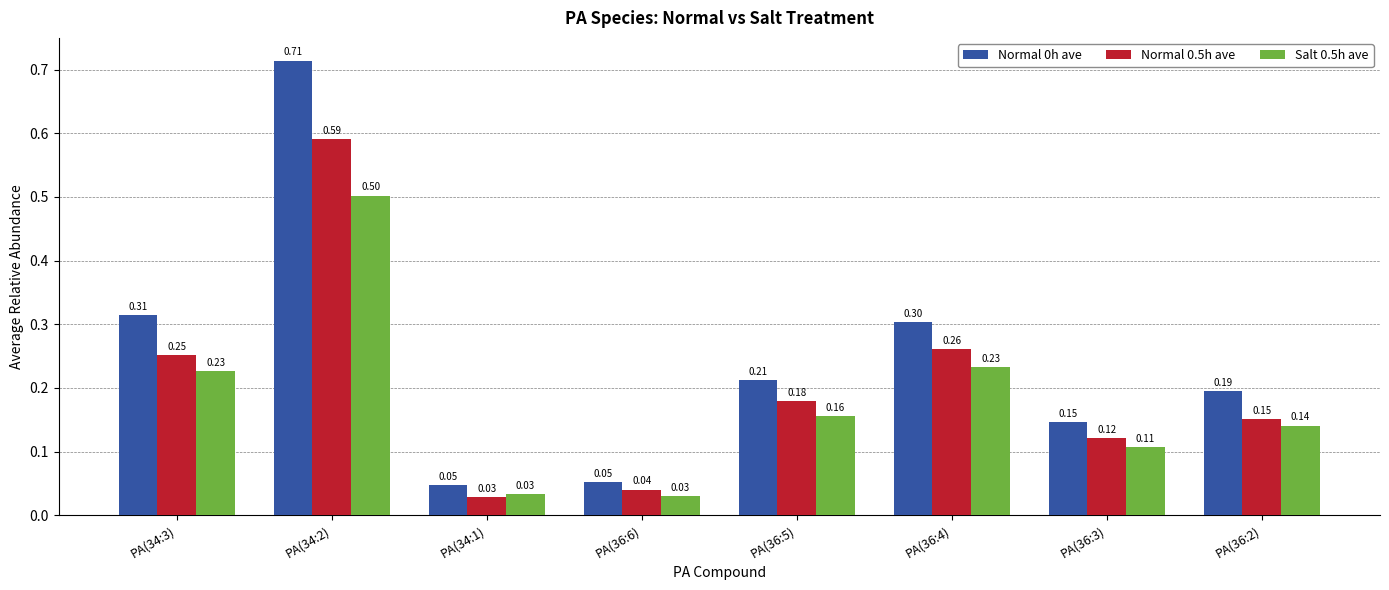

What is the label of the 1st bar from the left?

PA(34:3)